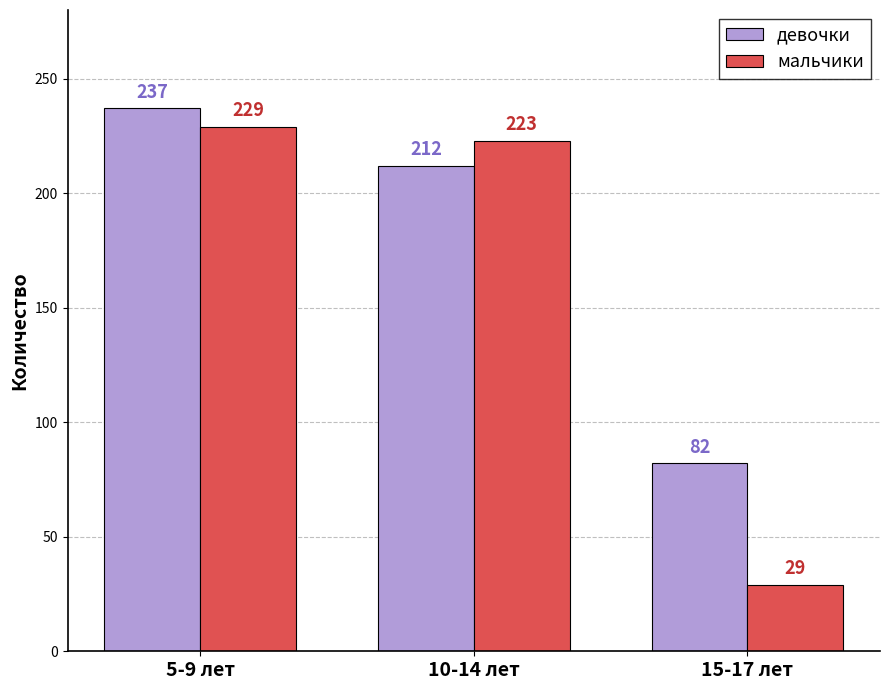

Is it true that девочки equals 237 at 5-9 лет?

True